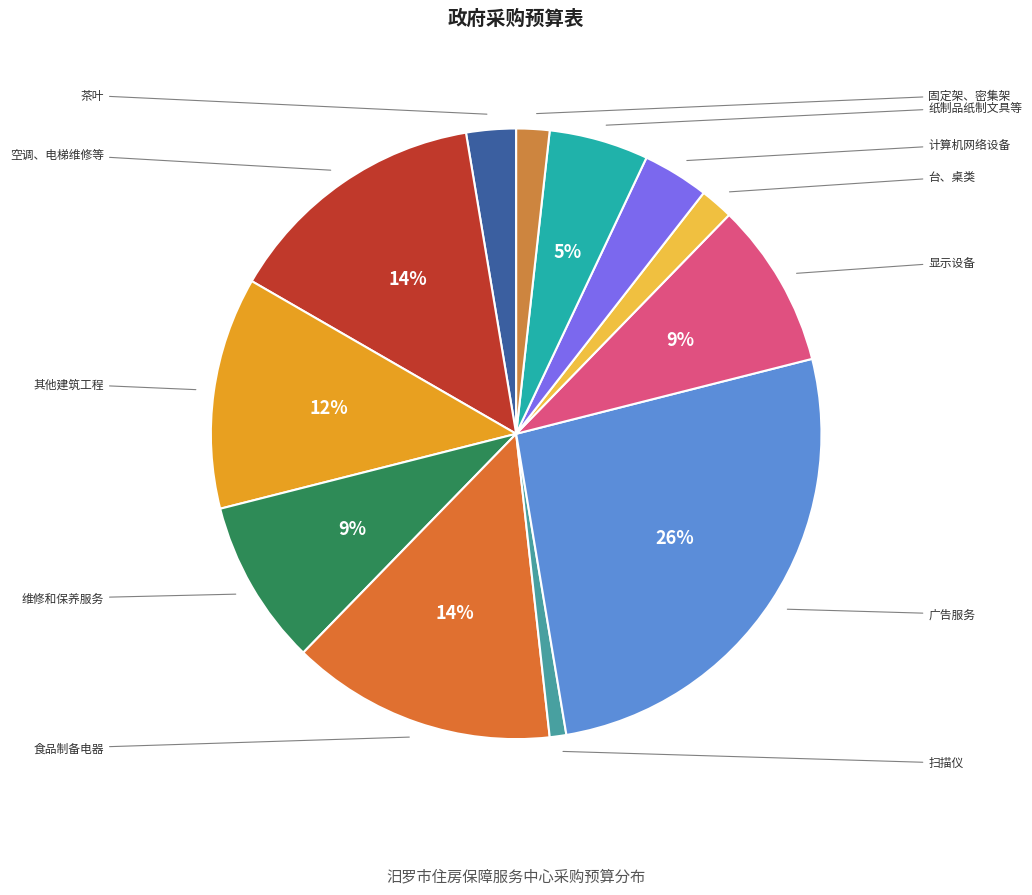

How many slices are in this pie chart?

12